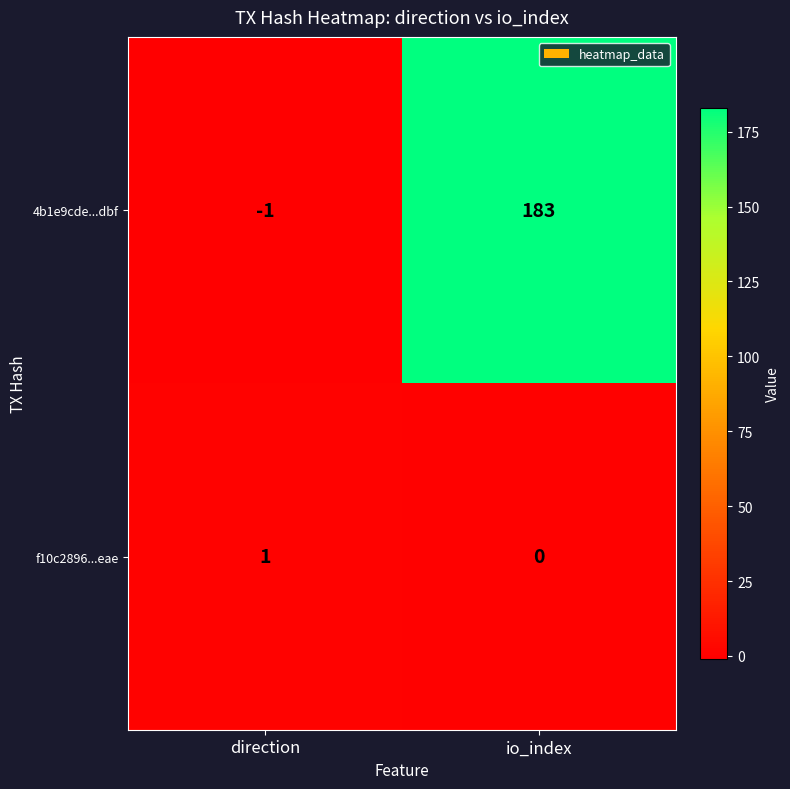

Reading left to right, what are all the values shown in this chart?

4b1e9cde...dbf: direction=-1	io_index=183
f10c2896...eae: direction=1	io_index=0